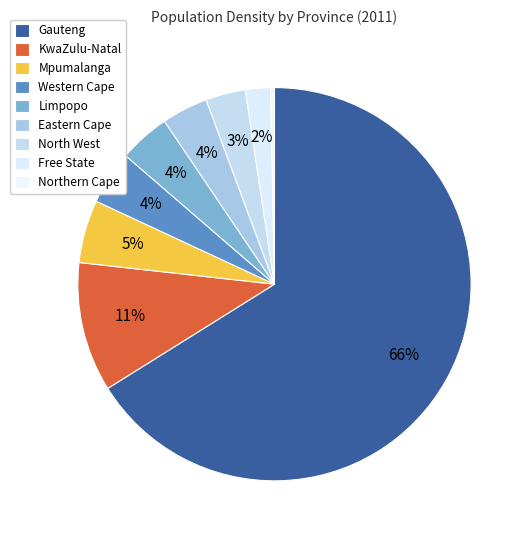

Which category accounts for the majority?

Gauteng